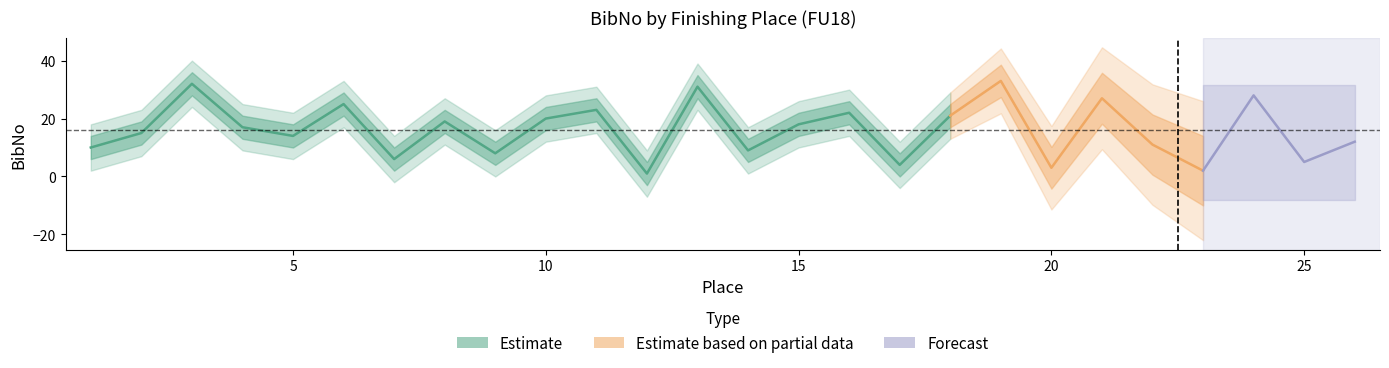

Reading left to right, transcribe all the data shown in this chart.

10	15	32	17	14	25	6	19	8	20	23	1	31	9	18	22	4	21	33	3	27	11	2	28	5	12